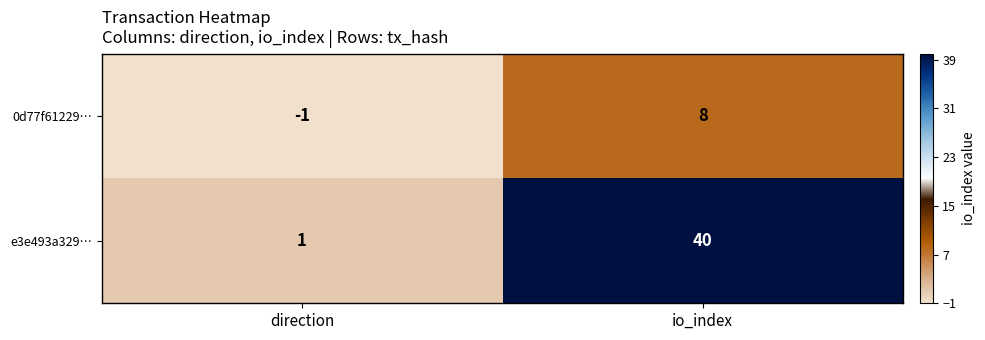

Which category has the highest value in the 0d77f61229… series?

io_index